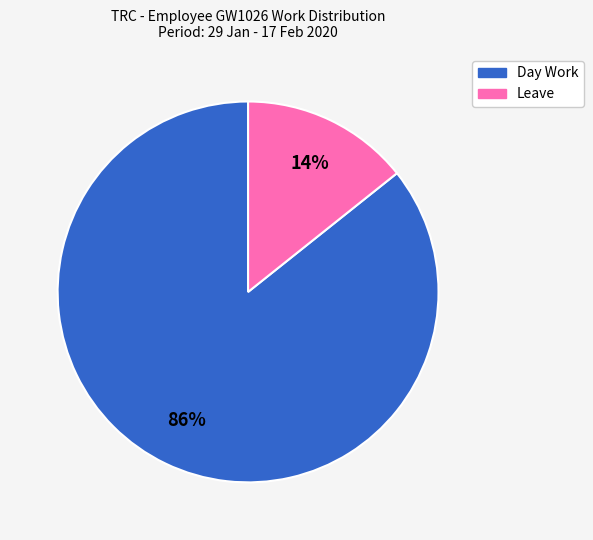

What is the largest slice in the pie chart?

Day Work